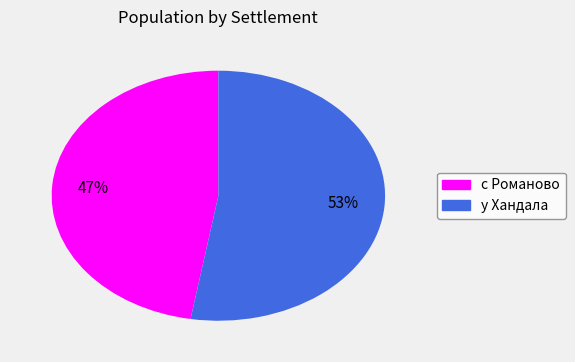

What is the smallest slice in the pie chart?

с Романово